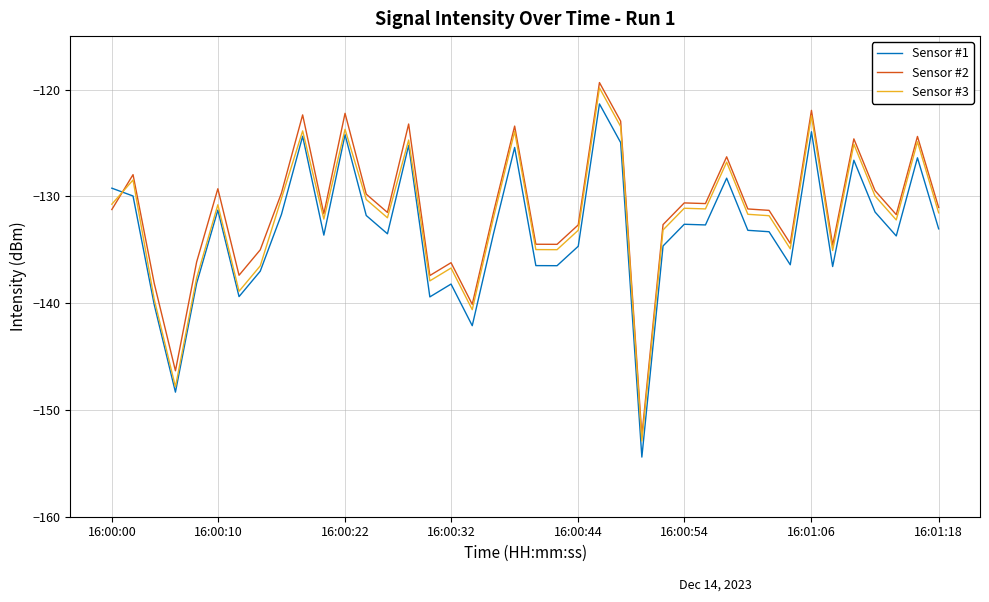

What is the smallest value displayed?

-154.4